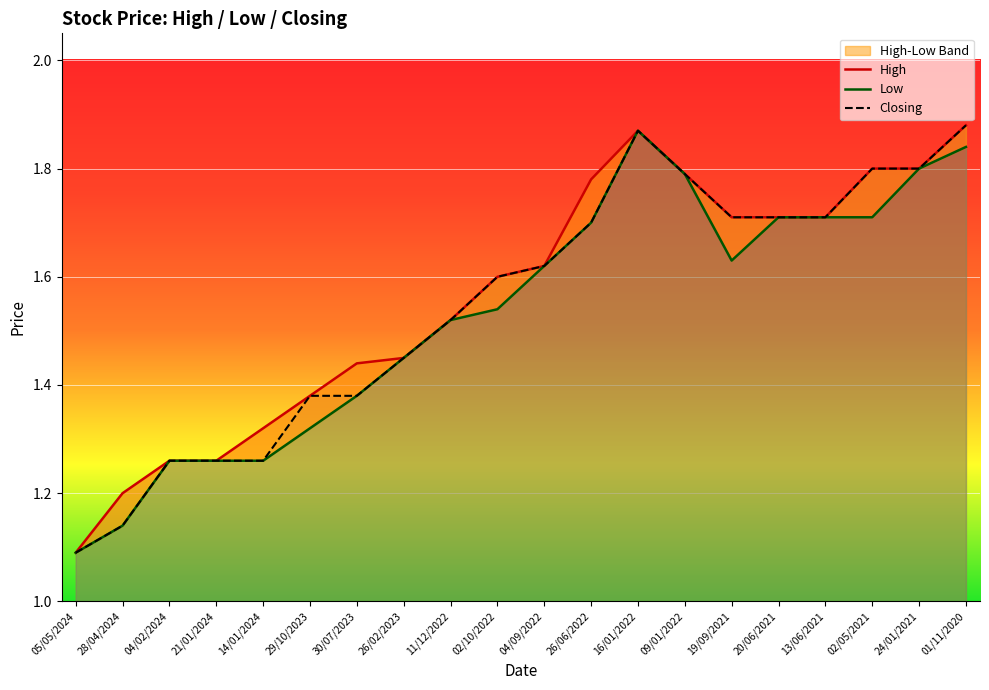

Rank the series at 24/01/2021 from lowest to highest value.

High, Low, Closing